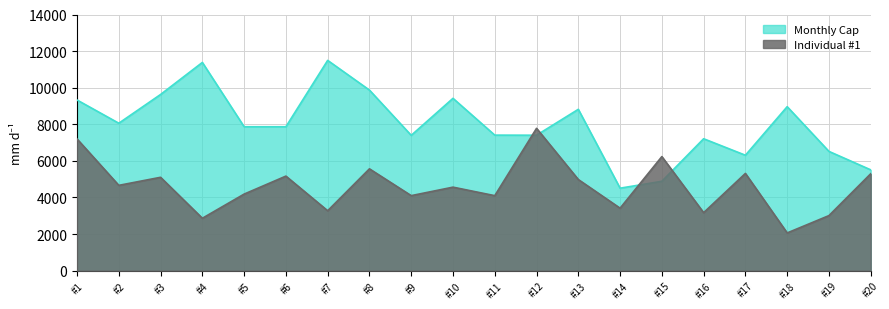

The value of Individual #1 at #3 is 5101.3. True or false?

True